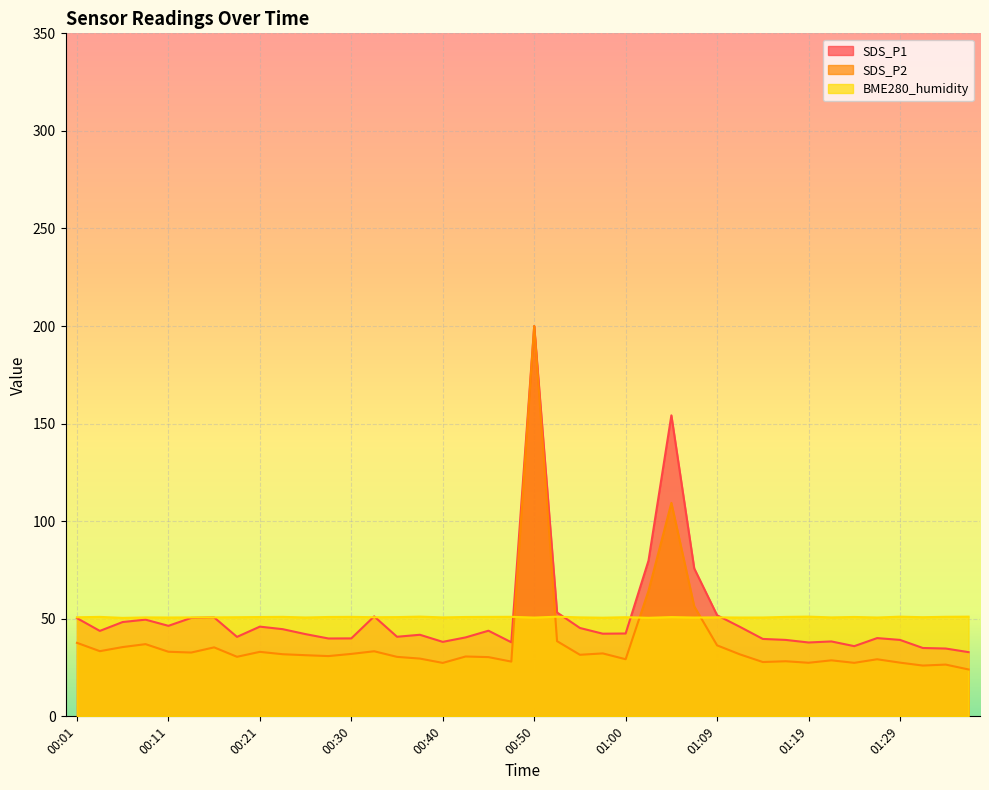

Which series has the widest spread of values?

SDS_P2